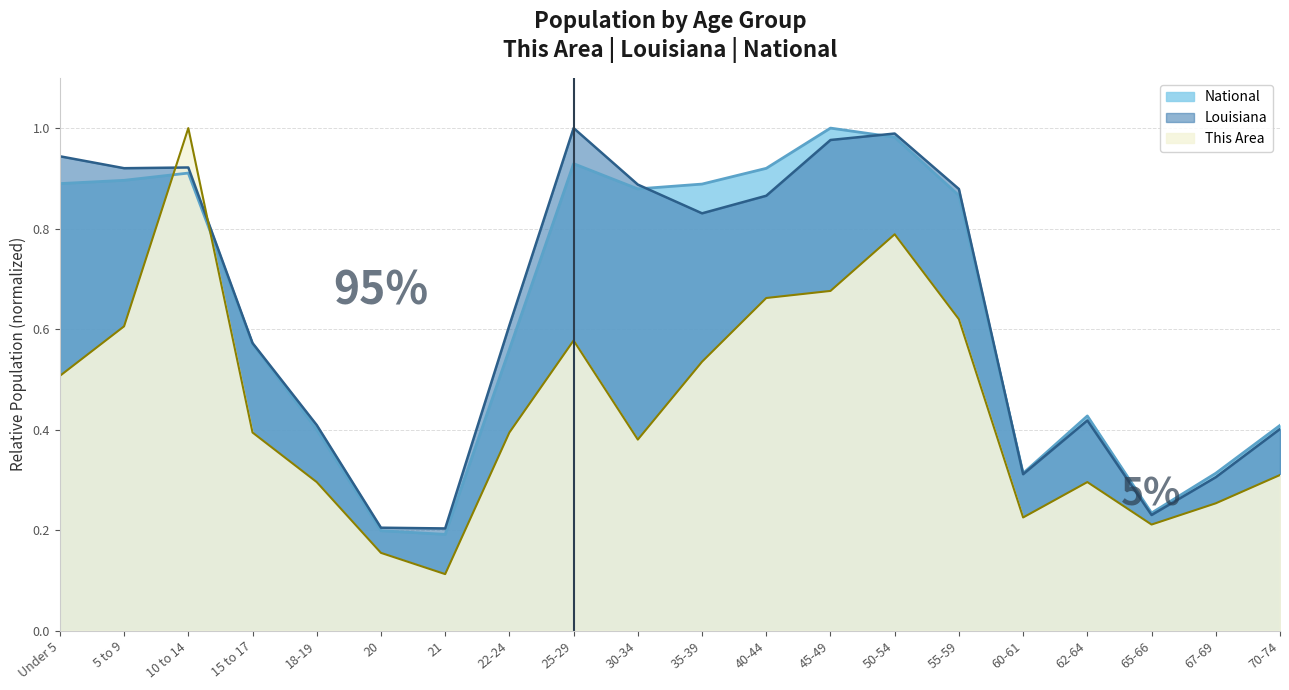

Between 45-49 and 67-69, which series saw the biggest shift?

National